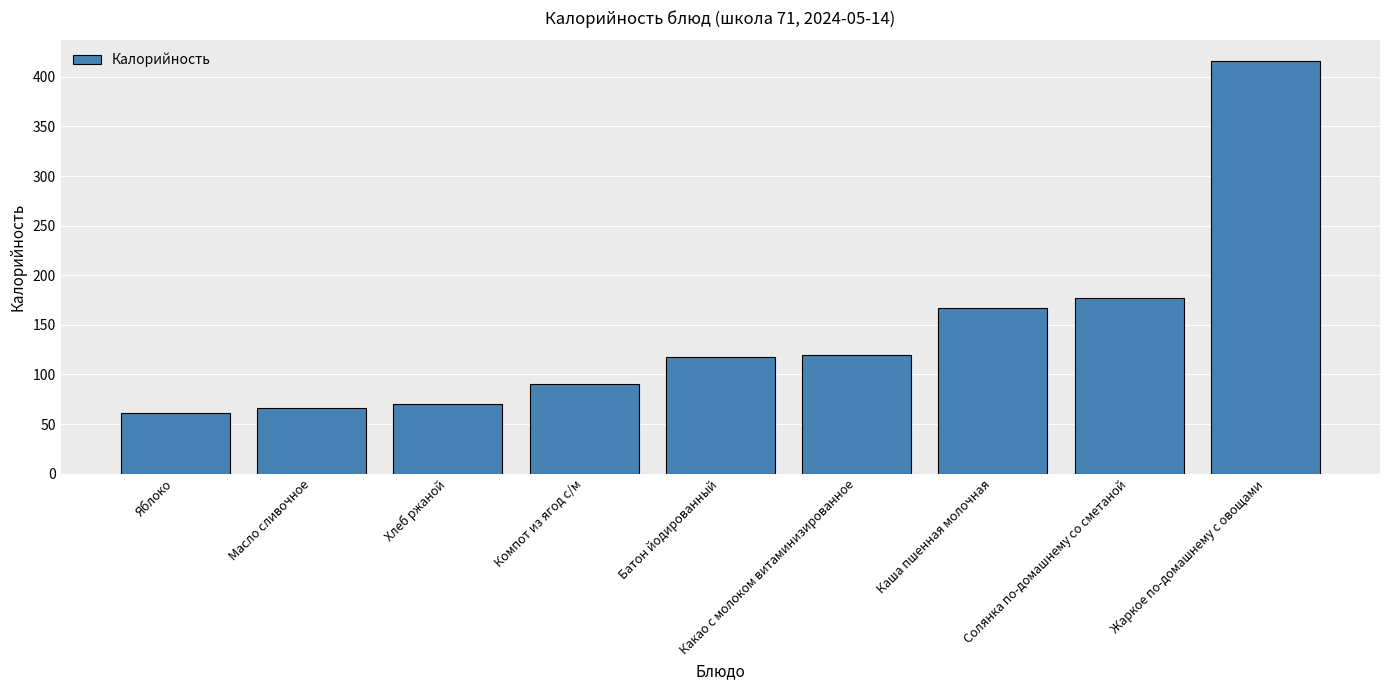

What is the difference between the values at Какао с молоком витаминизированное and Батон йодированный?

2.0